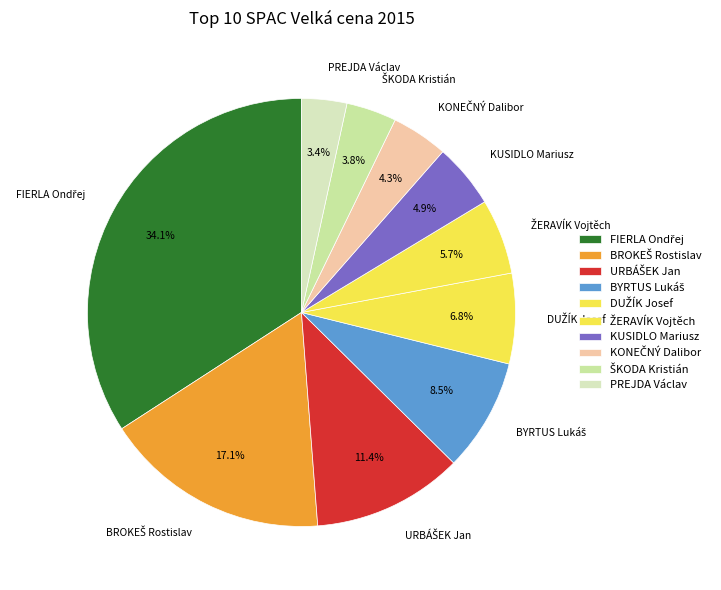

Does any single category account for the majority?

No